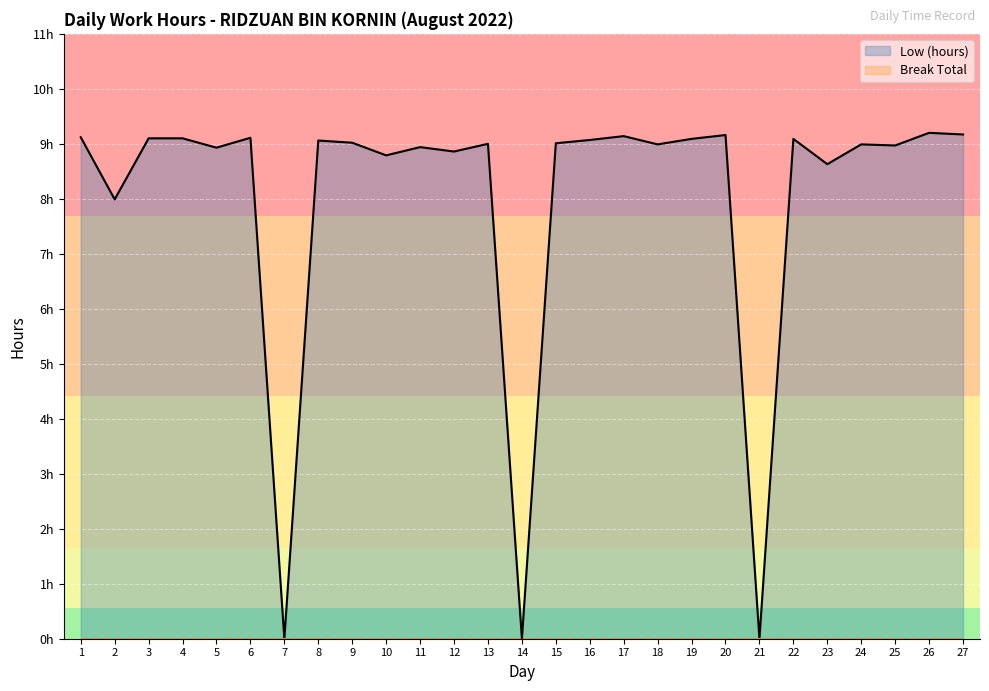

Where is Break Total nearest to the value 0?

1